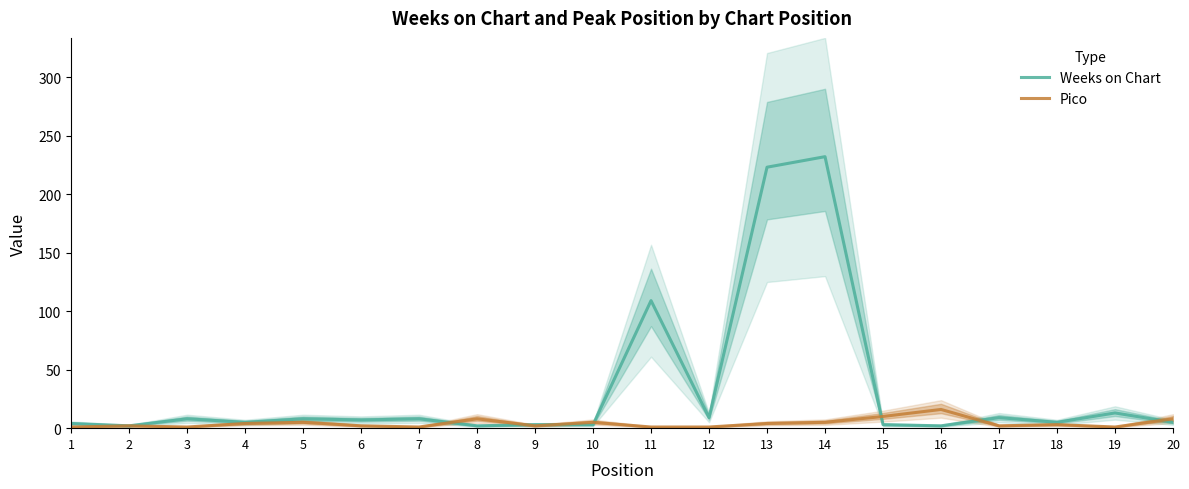

How many lines are shown in the chart?

2